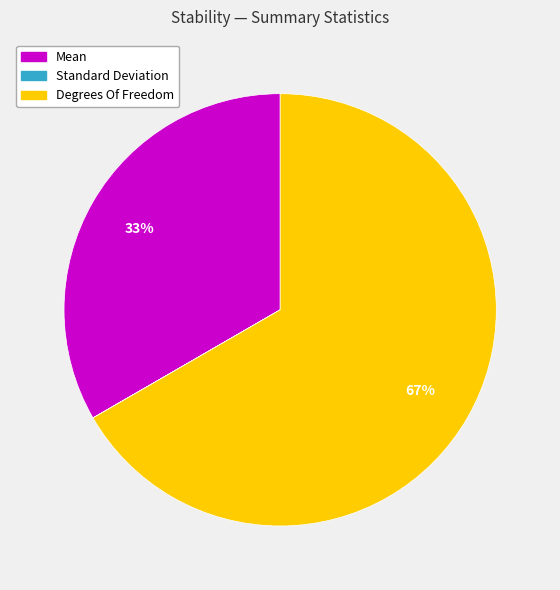

Combined, do Mean and Degrees Of Freedom account for over 50%?

Yes